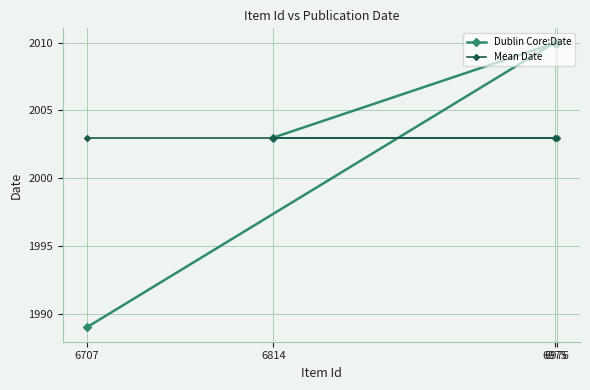

Reading left to right, extract all data points from this chart.

Dublin Core:Date: 6707=1989	6814=2003	6975=2010	6976=2010
Mean Date: 6707=2003	6814=2003	6975=2003	6976=2003